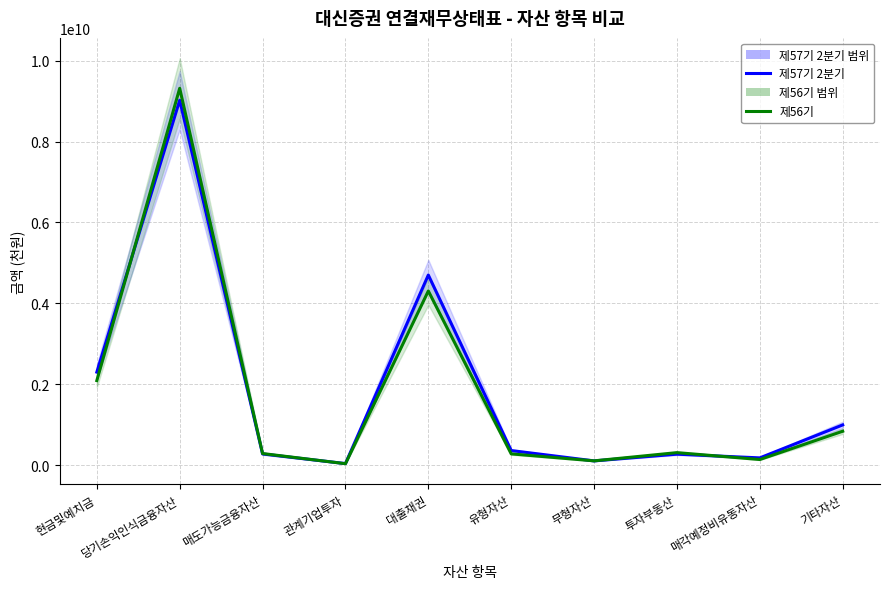

Where do 제56기 and 제57기 2분기 first cross each other?

현금및예치금 and 당기손익인식금융자산